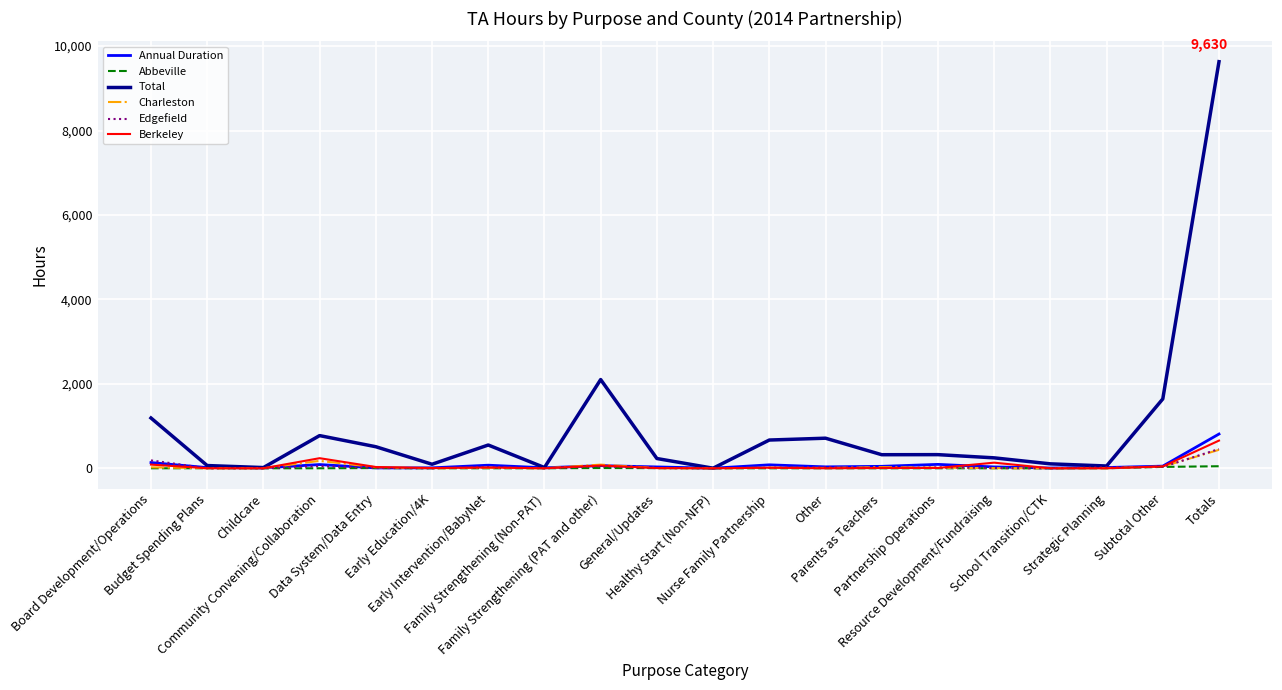

What is the maximum value shown in the chart?

9630.0